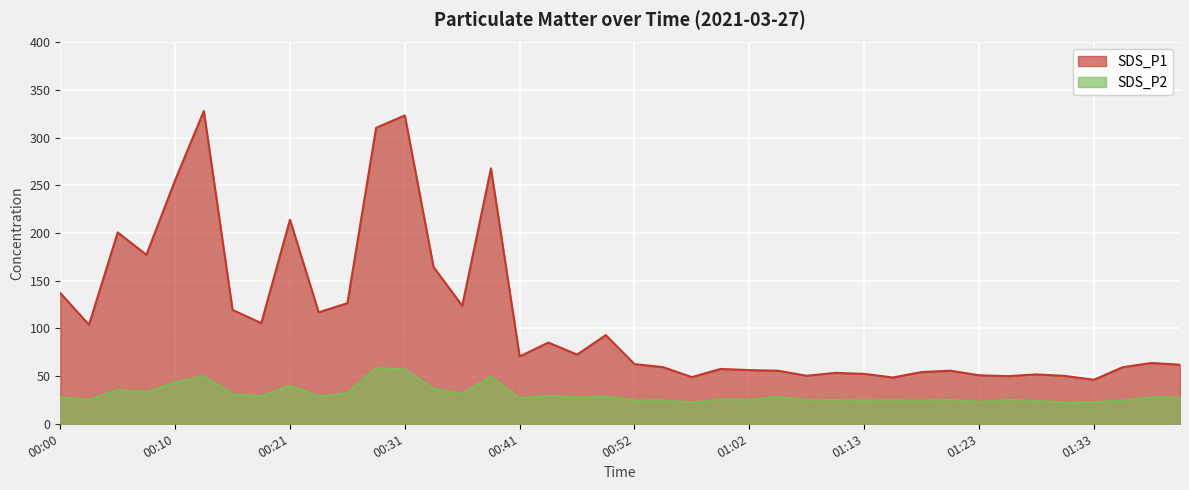

What is the average value of the SDS_P2 series?

30.4